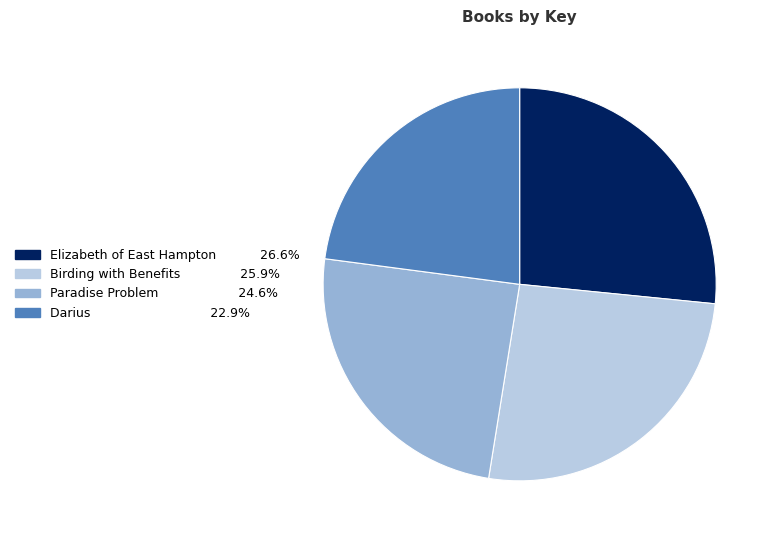

True or false: Elizabeth of East Hampton accounts for 18% of the total.

False